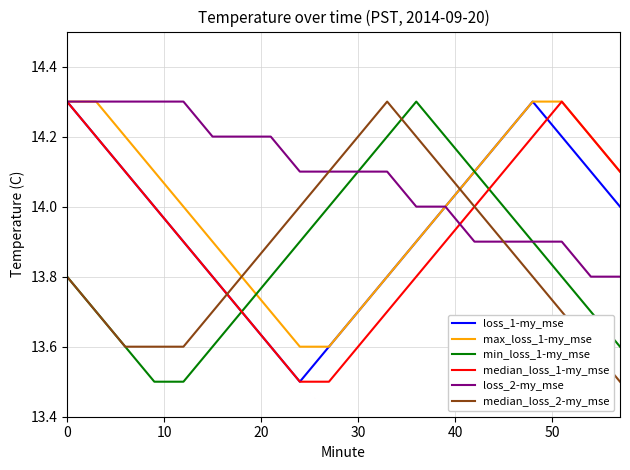

At how many categories does at least one series exceed 13?

20